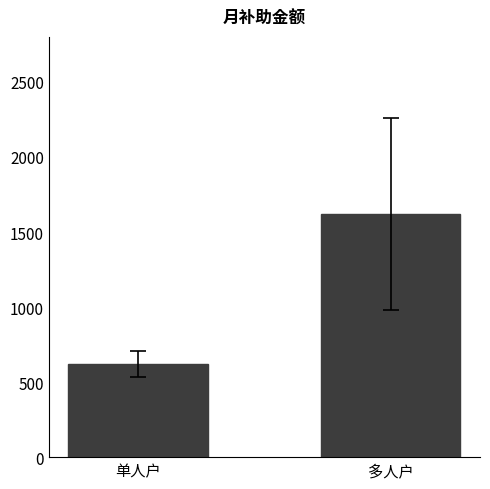

Where is the data nearest to the value 1117?

单人户